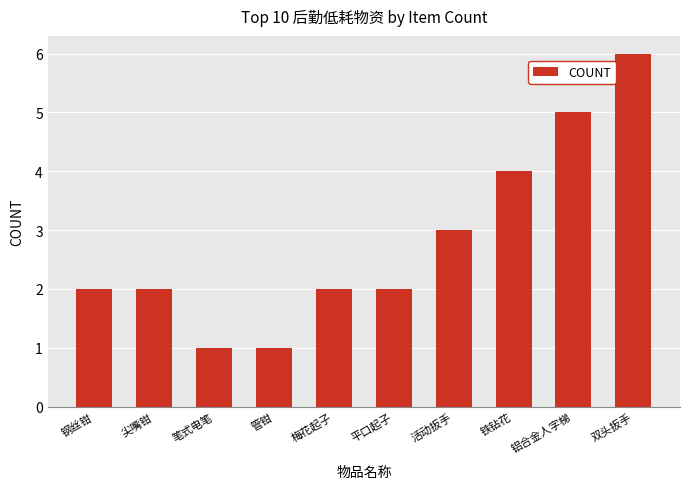

What is the value of the 10th bar from the left?

6